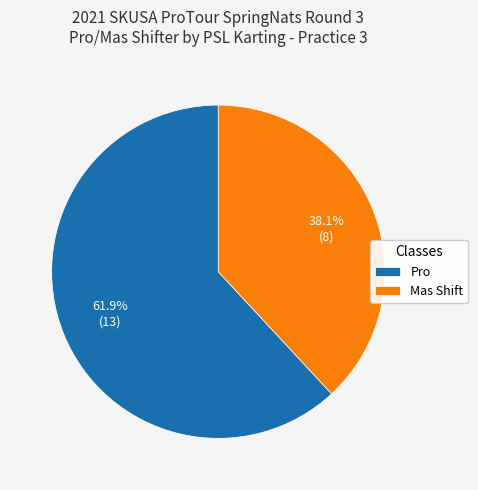

Which category accounts for the majority?

Pro